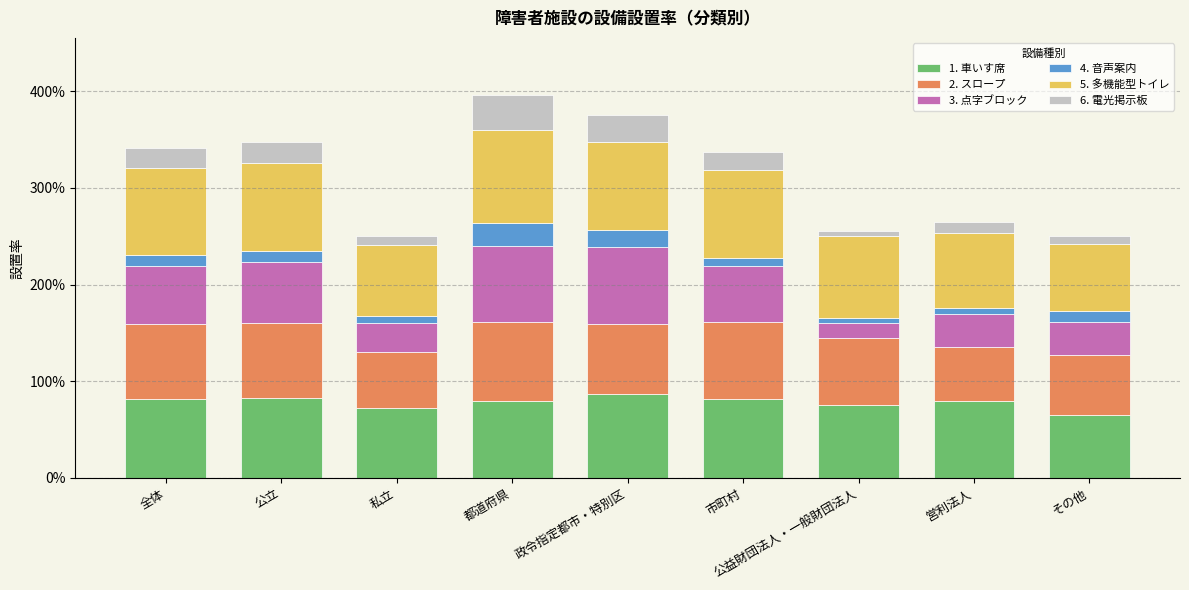

Are the bars horizontal?

No